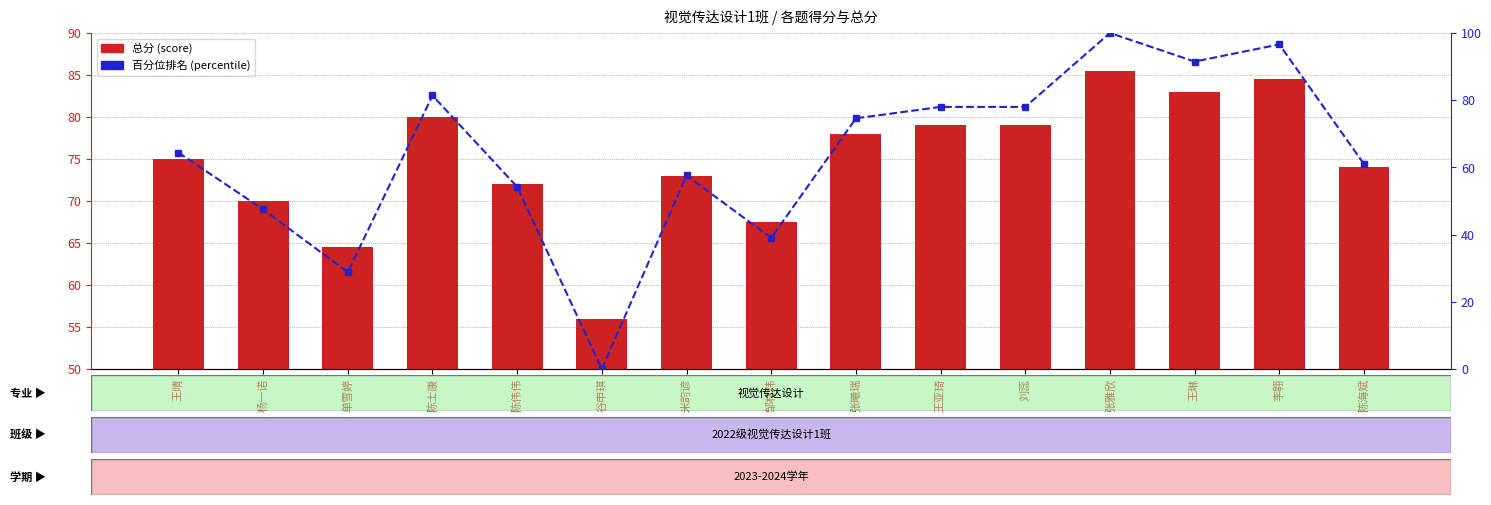

What is the difference between the highest and lowest values at 刘蕊?

1.0